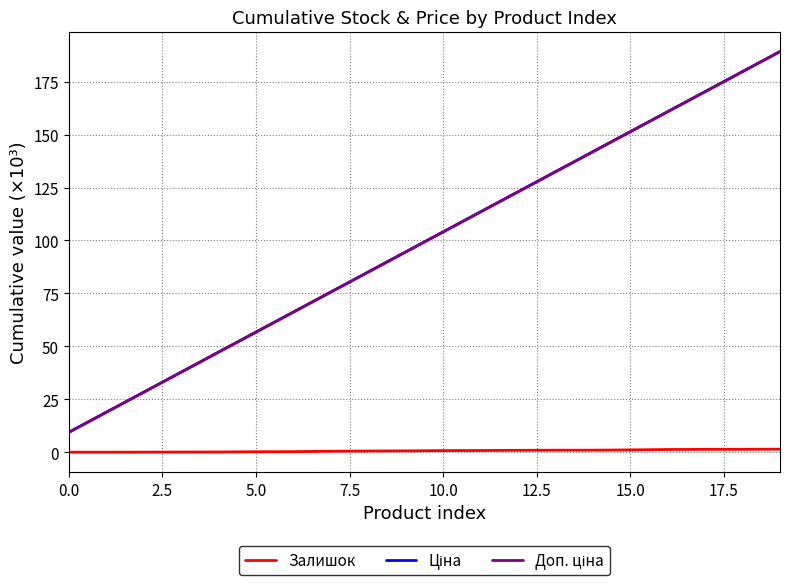

Is this an area chart (filled region under the line)?

No